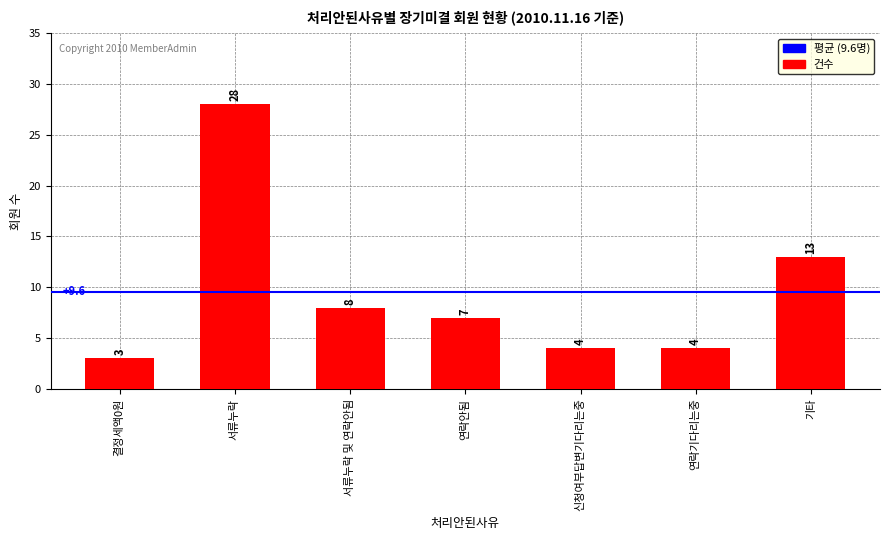

What is the sum of the values at 서류누락 및 연락안됨 and 연락안됨?

15